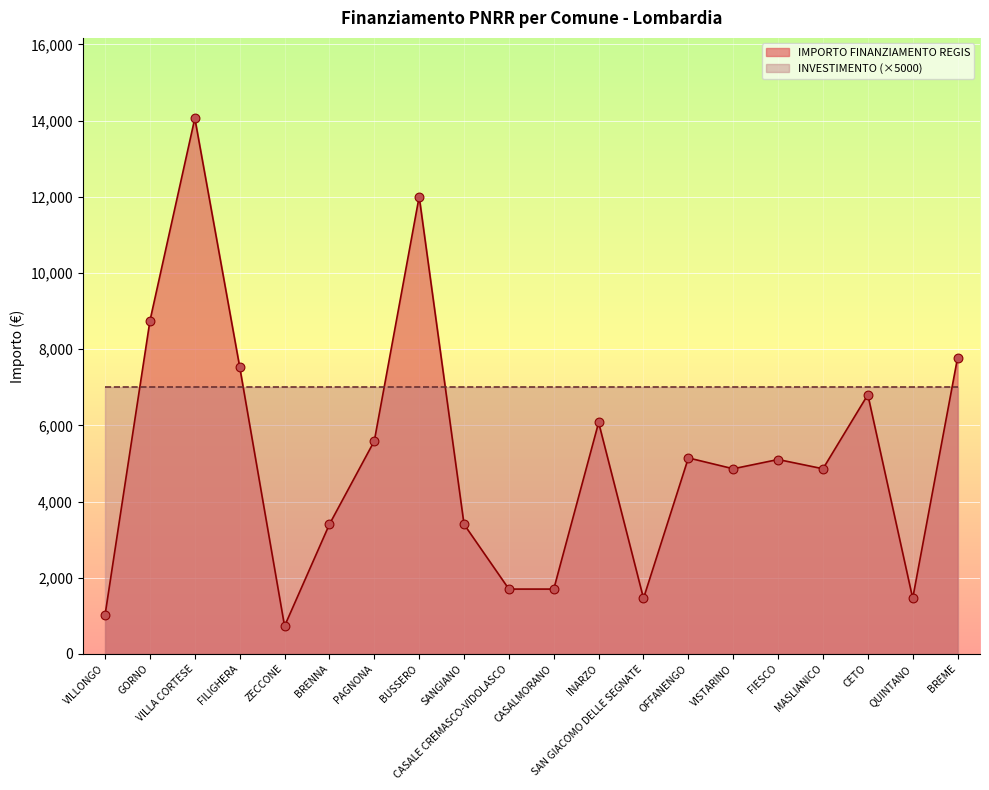

What is the change in value from BUSSERO to INARZO?

-5930